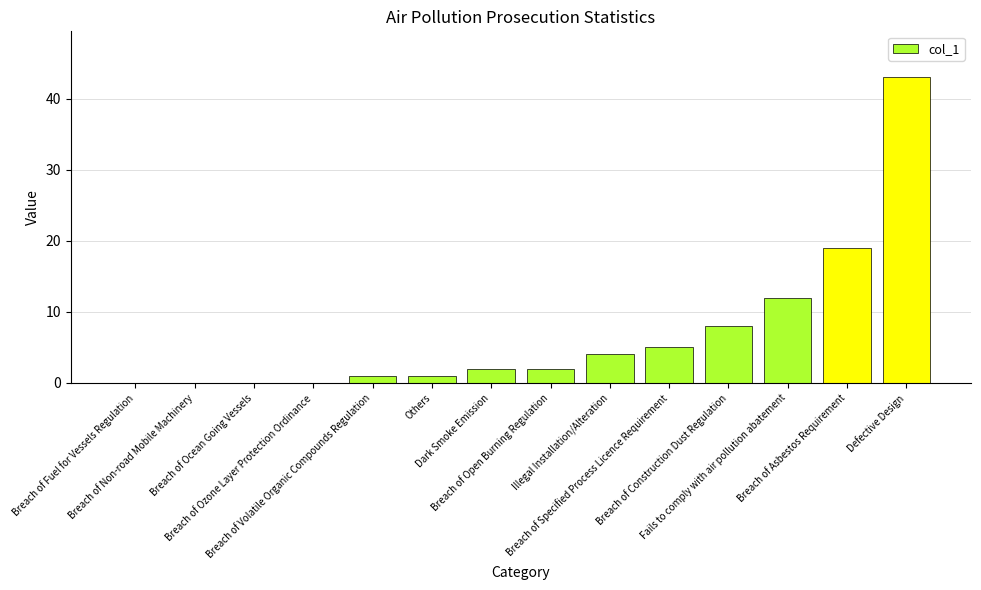

What is the greatest value displayed?

43